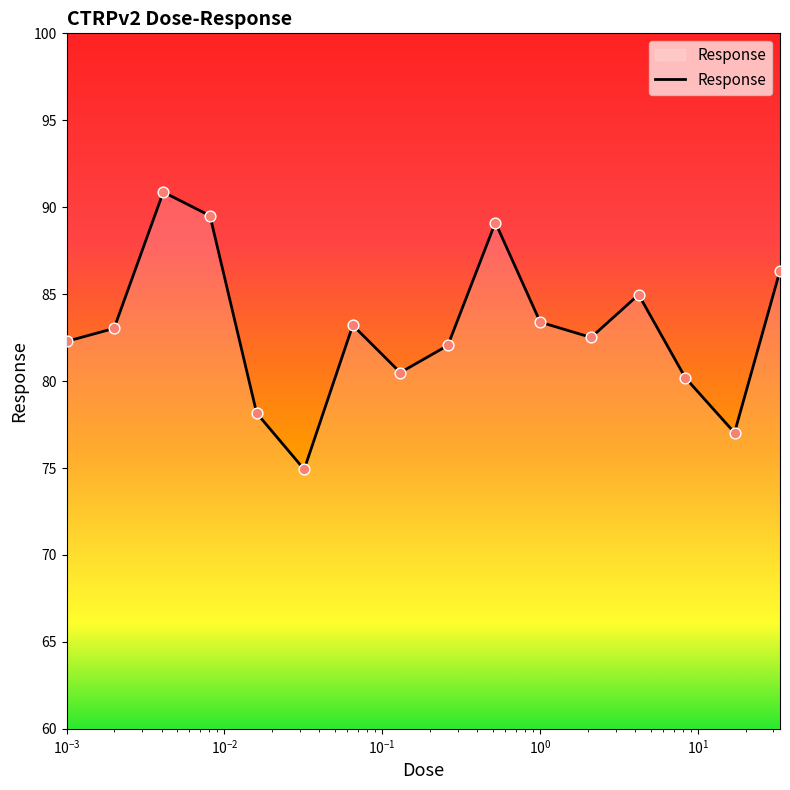

What is the maximum value shown in the chart?

90.9